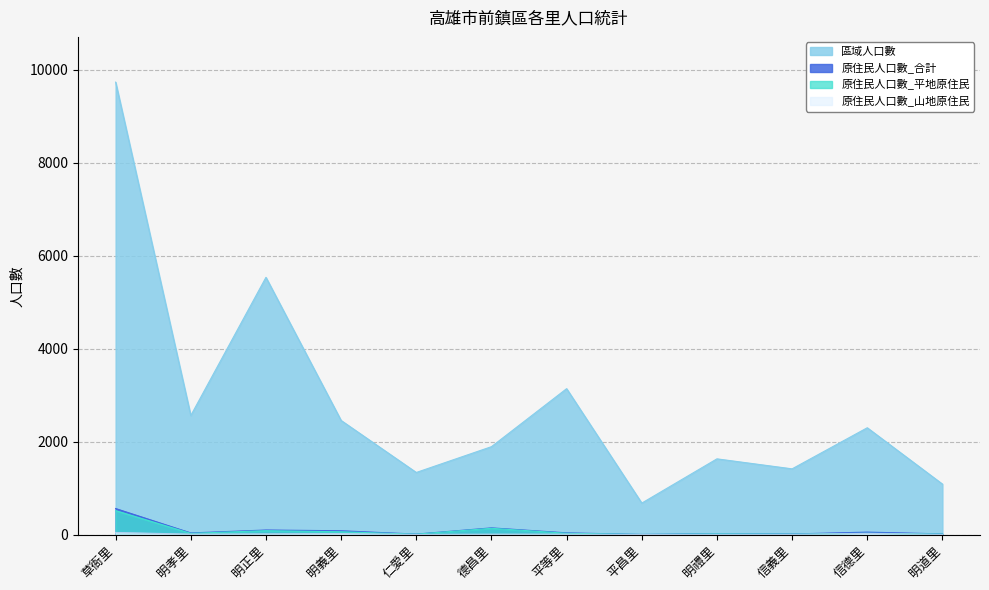

Is the value of 區域人口數 at 明道里 greater than the value of 原住民人口數_山地原住民 at 平等里?

Yes